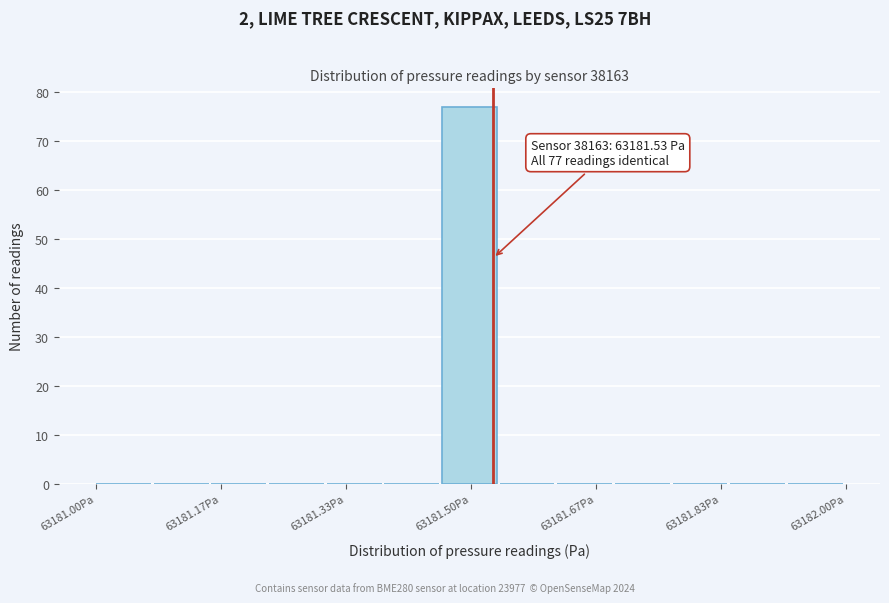

Read against the x-axis, roughly where is the centre of the tallest bar?

63181.50